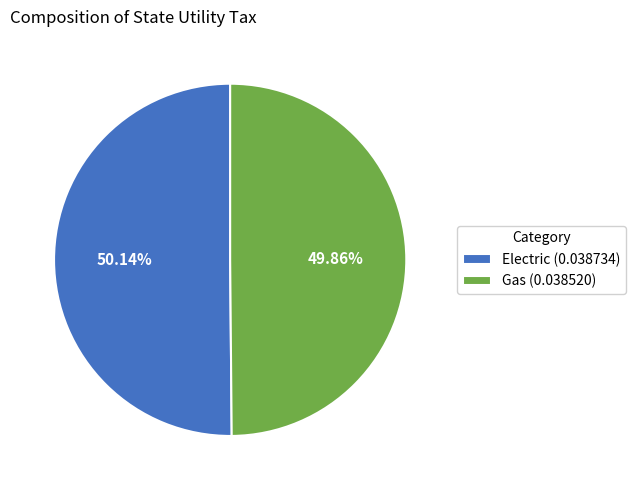

What percentage do Gas and Electric together represent?

100.0%